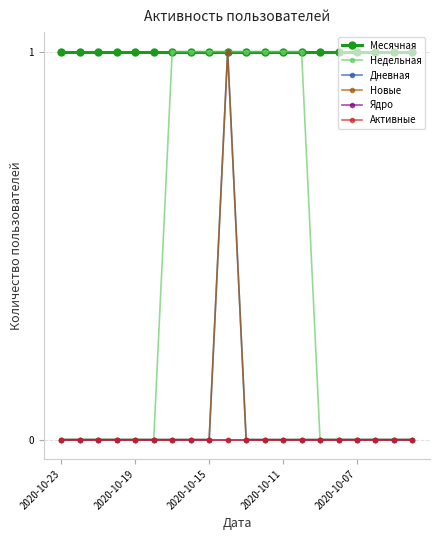

Reading left to right, what are all the values shown in this chart?

Месячная: 1	1	1	1	1	1	1	1	1	1	1	1	1	1	1	1	1	1	1	1
Недельная: 0	0	0	0	0	0	1	1	1	1	1	1	1	1	0	0	0	0	0	0
Дневная: 0	0	0	0	0	0	0	0	0	1	0	0	0	0	0	0	0	0	0	0
Новые: 0	0	0	0	0	0	0	0	0	1	0	0	0	0	0	0	0	0	0	0
Ядро: 0	0	0	0	0	0	0	0	0	0	0	0	0	0	0	0	0	0	0	0
Активные: 0	0	0	0	0	0	0	0	0	0	0	0	0	0	0	0	0	0	0	0